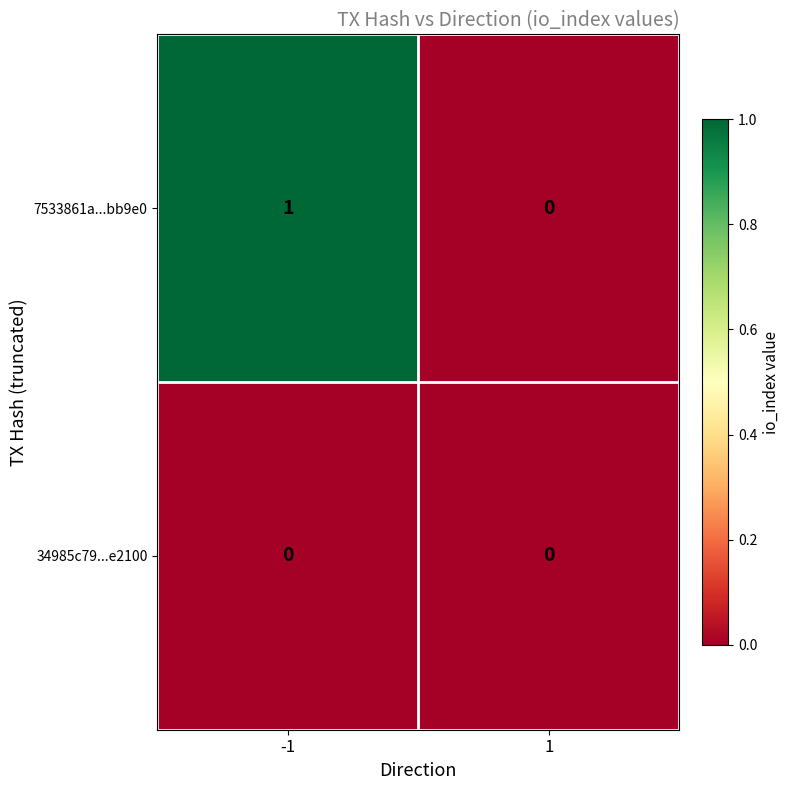

The 34985c79...e2100 series shows 0 at -1. True or false?

True